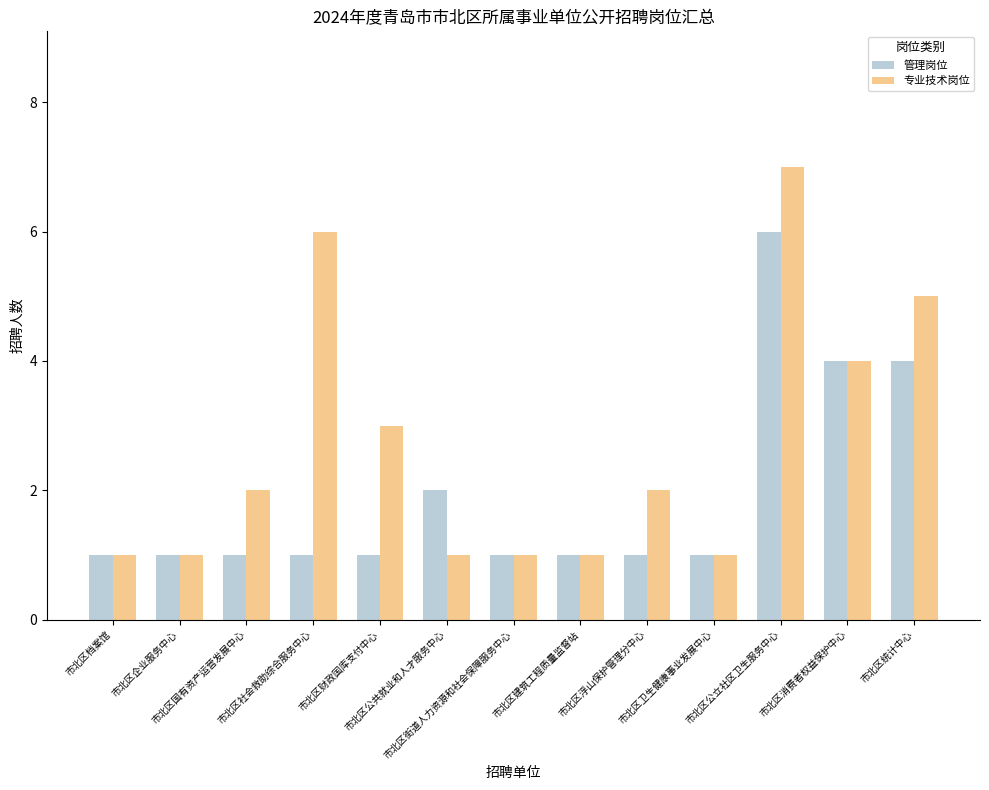

What position from the right is 市北区财政国库支付中心?

9